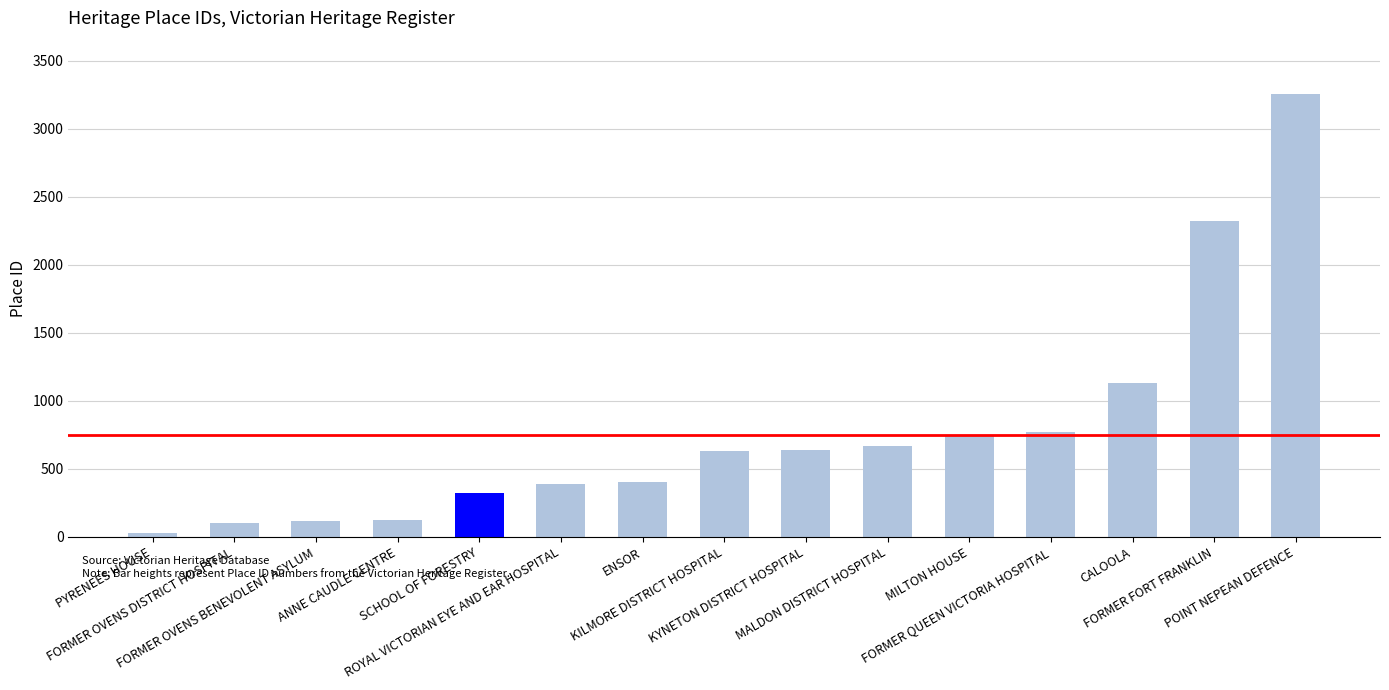

Read the value at MILTON HOUSE.

748